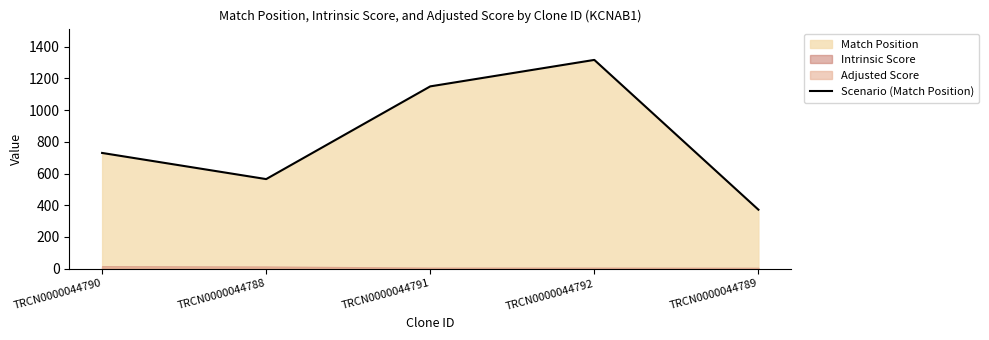

The chart shows a value of 136 at TRCN0000044789. True or false?

False